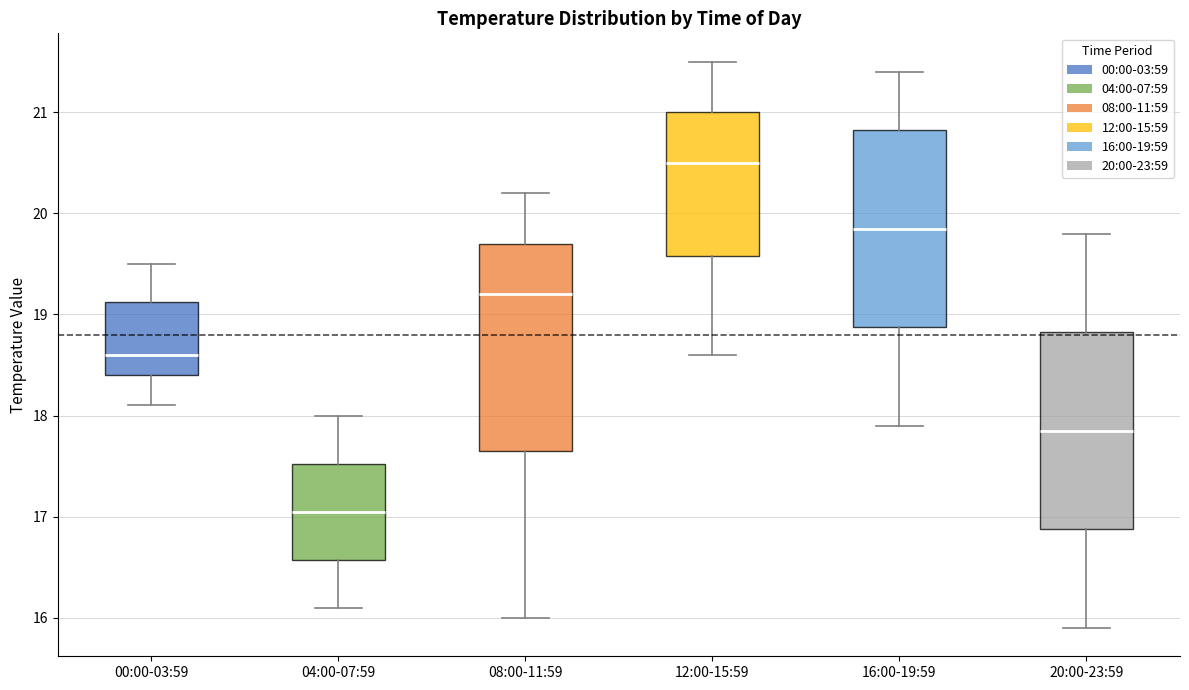

Comparing the boxes themselves (not the whiskers), which one is the tallest?

08:00-11:59